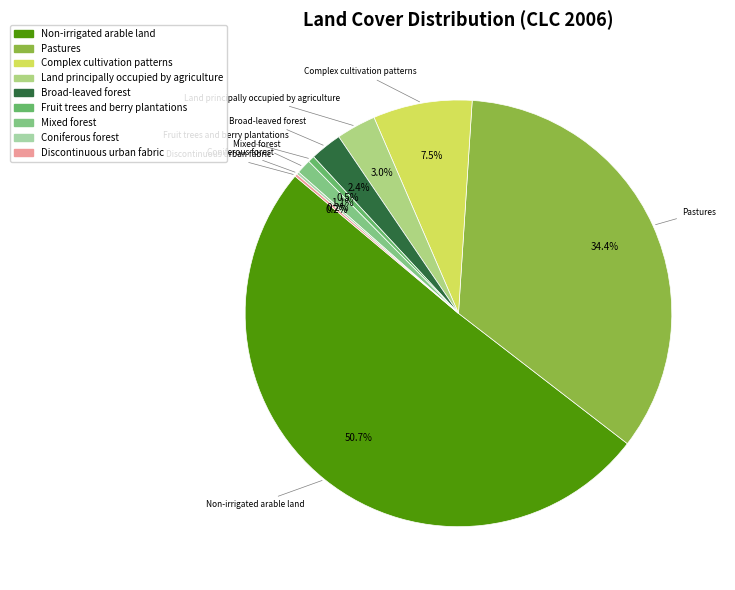

Which slice represents more than half of the pie?

Non-irrigated arable land